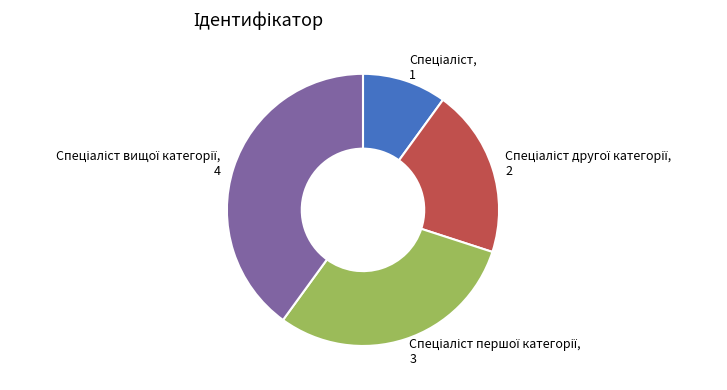

Does any single category account for the majority?

No